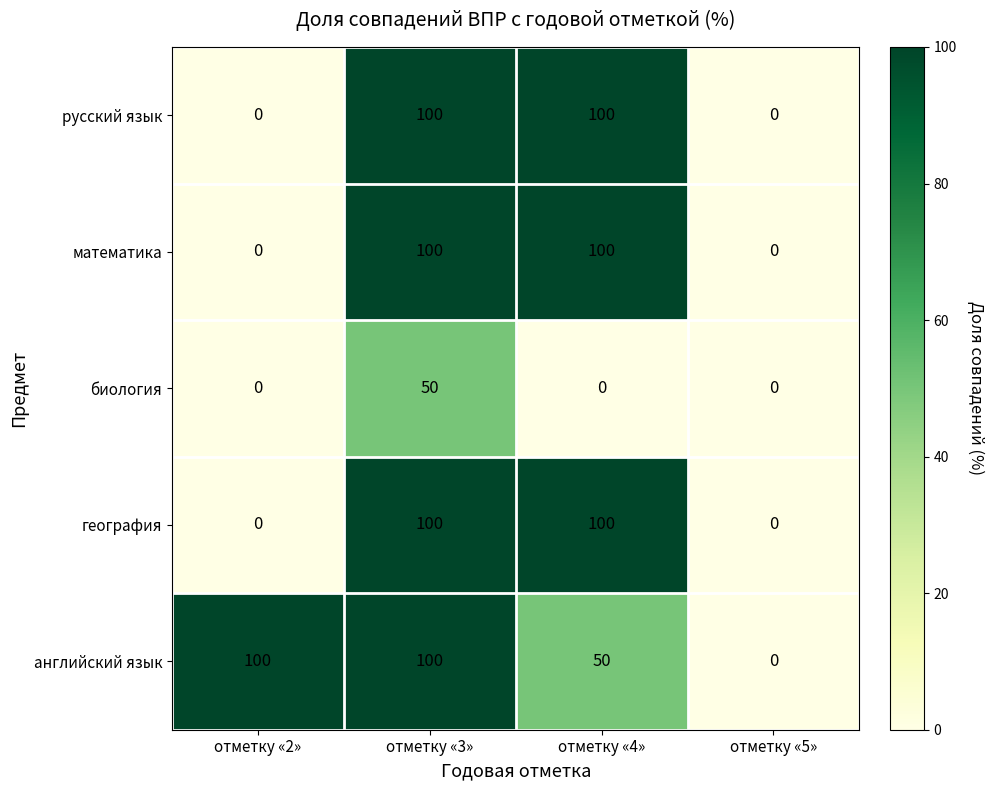

What is the difference between the highest and lowest values at отметку «3»?

50